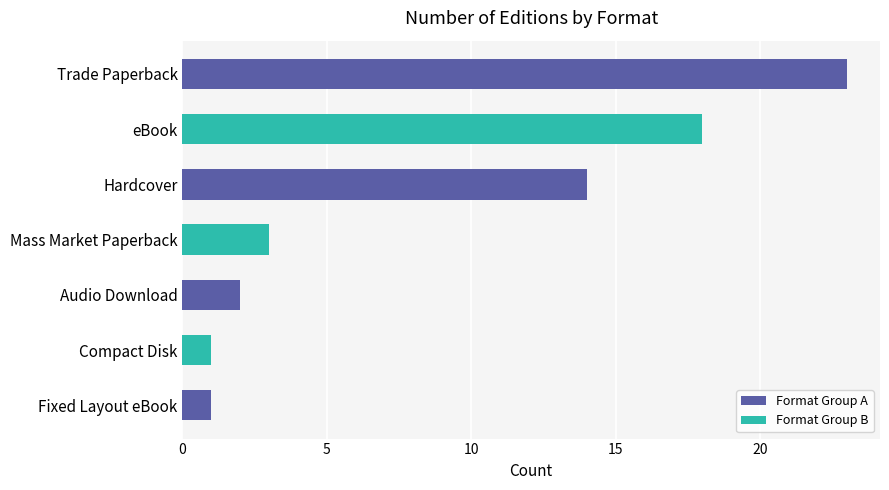

Which label corresponds to the largest value in the chart?

Trade Paperback